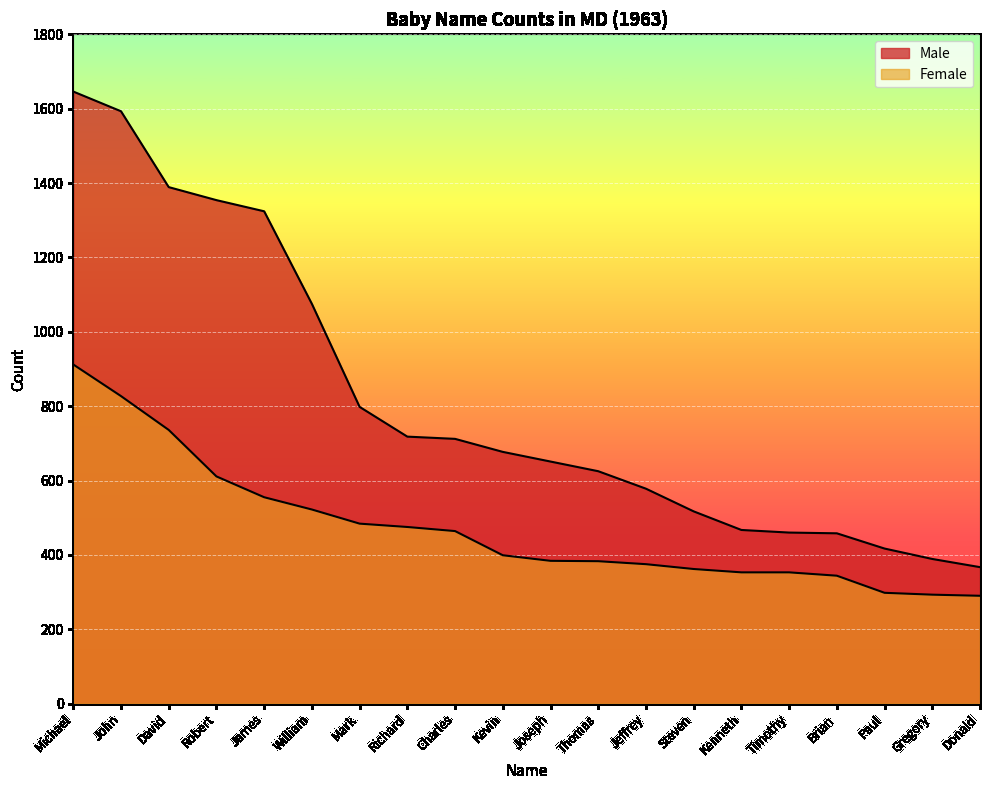

What are all the series names shown in the legend?

Male, Female